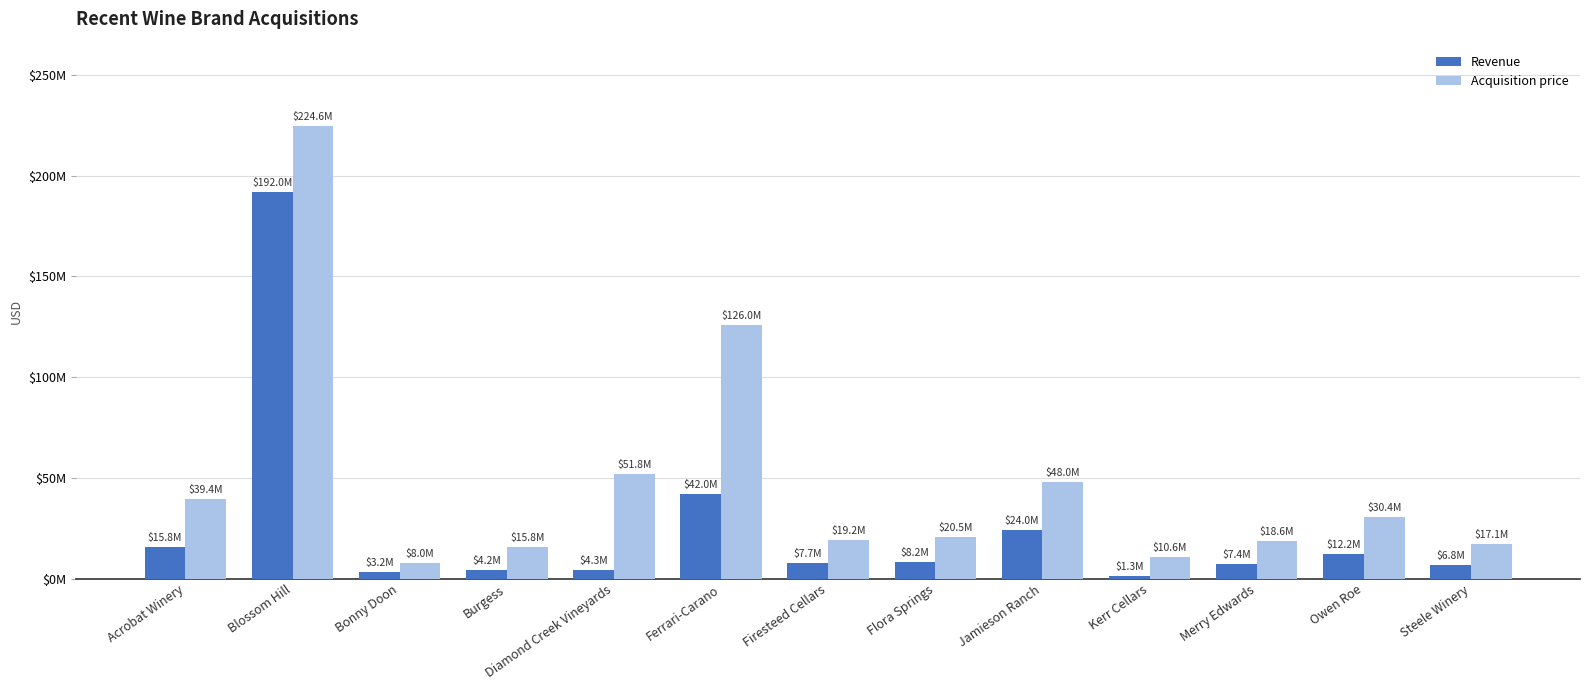

At which label does Acquisition price reach its minimum?

Bonny Doon